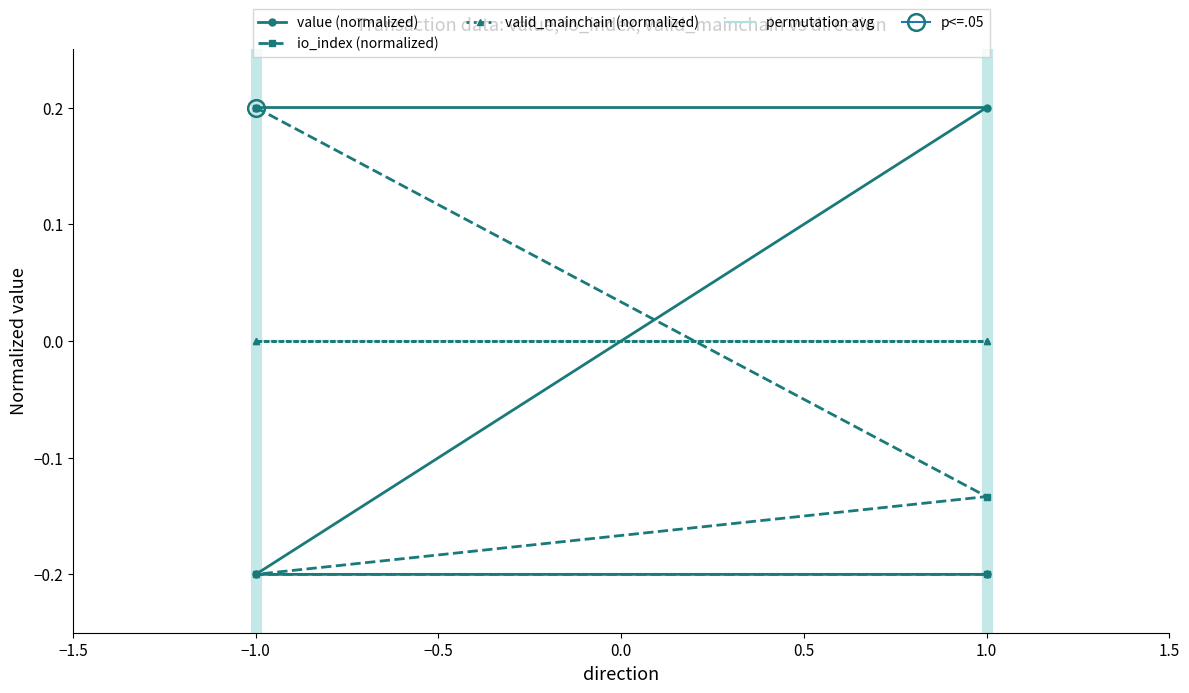

The value of permutation avg at −1.0 is 0.0. True or false?

True